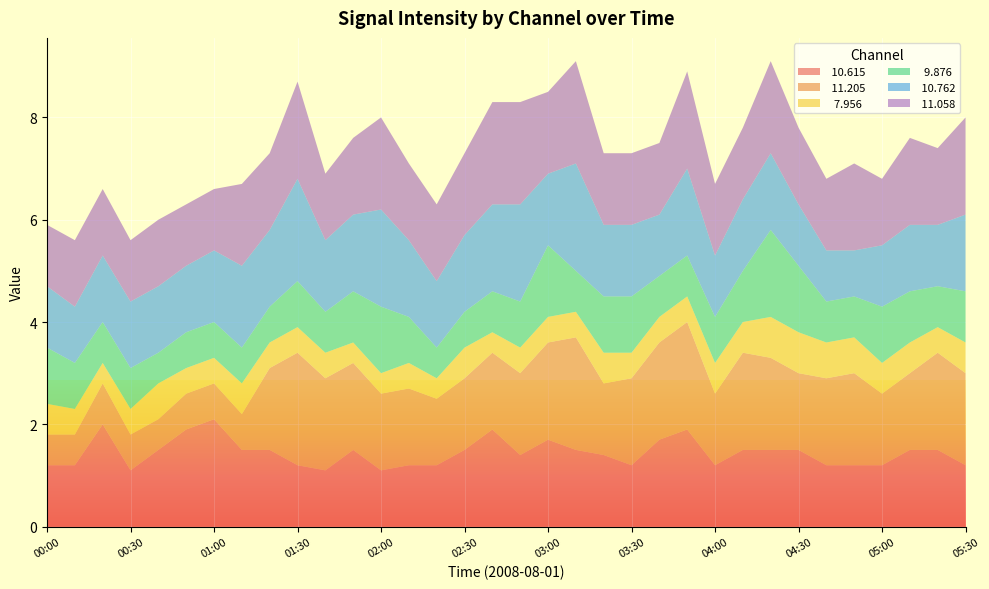

Reading right to left, extract all data points from this chart.

 10.615: 1.2	1.5	1.5	1.2	1.2	1.2	1.5	1.5	1.5	1.2	1.9	1.7	1.2	1.4	1.5	1.7	1.4	1.9	1.5	1.2	1.2	1.1	1.5	1.1	1.2	1.5	1.5	2.1	1.9	1.5	1.1	2.0	1.2	1.2
 11.205: 1.8	1.9	1.5	1.4	1.8	1.7	1.5	1.8	1.9	1.4	2.1	1.9	1.7	1.4	2.2	1.9	1.6	1.5	1.4	1.3	1.5	1.5	1.7	1.8	2.2	1.6	0.7	0.7	0.7	0.6	0.7	0.8	0.6	0.6
  7.956: 0.6	0.5	0.6	0.6	0.7	0.7	0.8	0.8	0.6	0.6	0.5	0.5	0.5	0.6	0.5	0.5	0.5	0.4	0.6	0.4	0.5	0.4	0.4	0.5	0.5	0.5	0.6	0.5	0.5	0.7	0.5	0.4	0.5	0.6
  9.876: 1.0	0.8	1.0	1.1	0.8	0.8	1.3	1.7	1.0	0.9	0.8	0.8	1.1	1.1	0.8	1.4	0.9	0.8	0.7	0.6	0.9	1.3	1.0	0.8	0.9	0.7	0.7	0.7	0.7	0.6	0.8	0.8	0.9	1.1
 10.762: 1.5	1.2	1.3	1.2	0.9	1.0	1.2	1.5	1.4	1.2	1.7	1.2	1.4	1.4	2.1	1.4	1.9	1.7	1.5	1.3	1.5	1.9	1.5	1.4	2.0	1.5	1.6	1.4	1.3	1.3	1.3	1.3	1.1	1.2
 11.058: 1.9	1.5	1.7	1.3	1.7	1.4	1.5	1.8	1.4	1.4	1.9	1.4	1.4	1.4	2.0	1.6	2.0	2.0	1.6	1.5	1.5	1.8	1.5	1.3	1.9	1.5	1.6	1.2	1.2	1.3	1.2	1.3	1.3	1.2